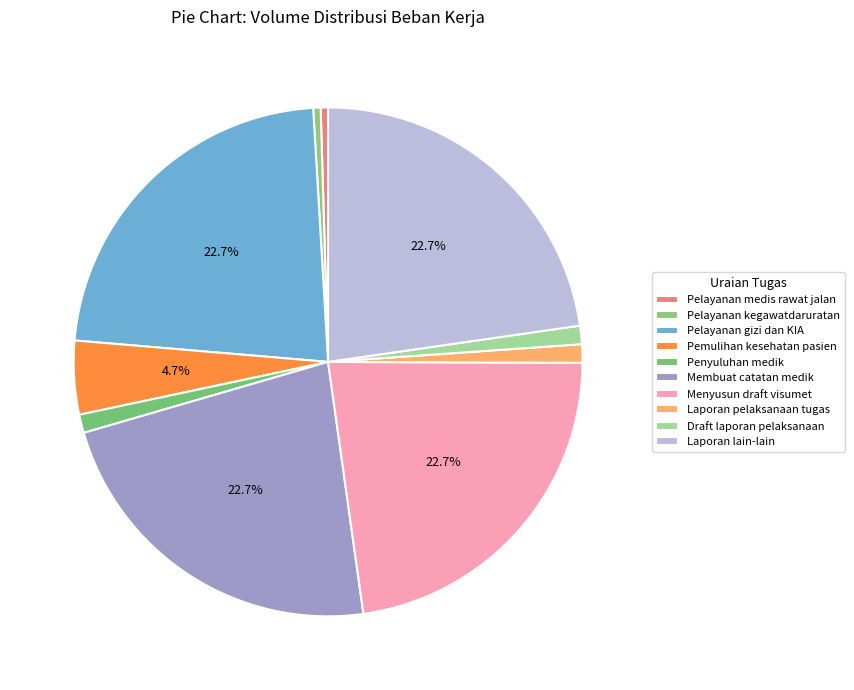

True or false: Laporan pelaksanaan tugas accounts for 12% of the total.

False